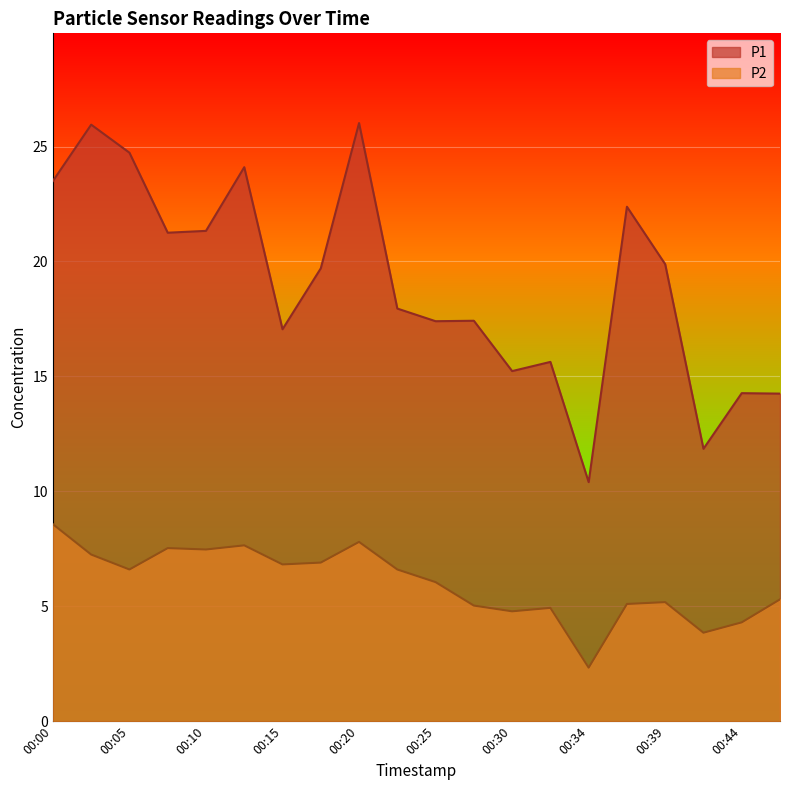

What are all the series names shown in the legend?

P1, P2